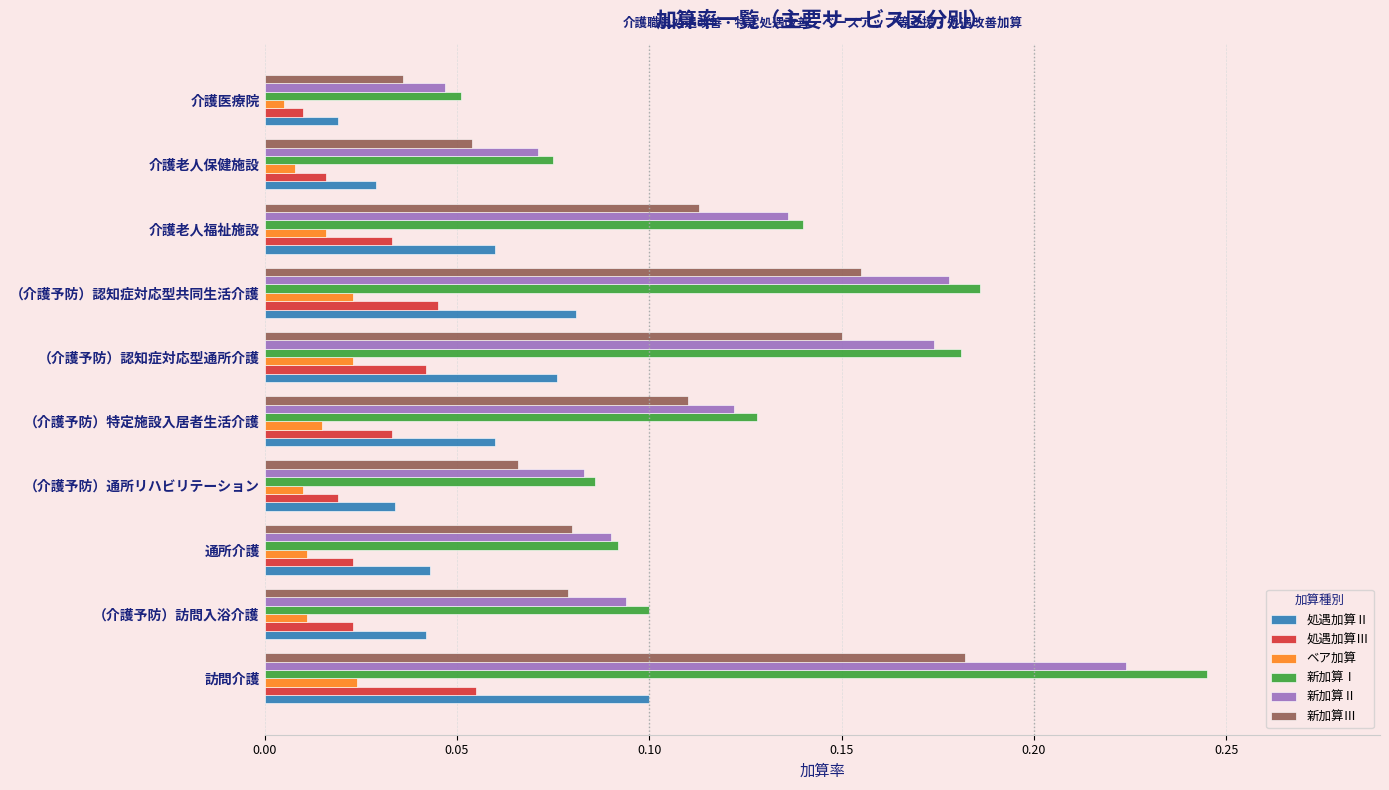

Which series has the largest range (max minus min)?

新加算Ⅰ